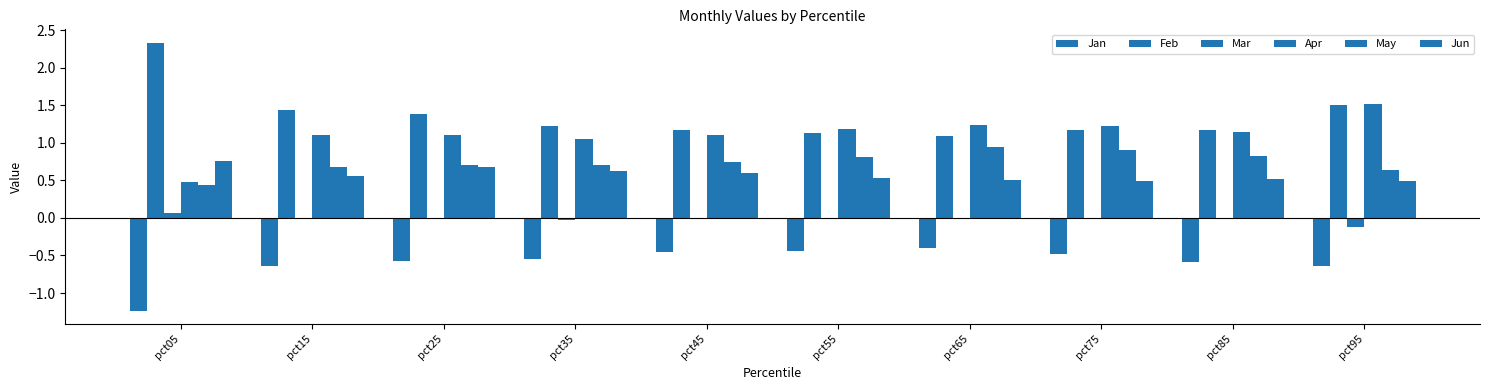

At which category does the chart reach its peak across all series?

pct05